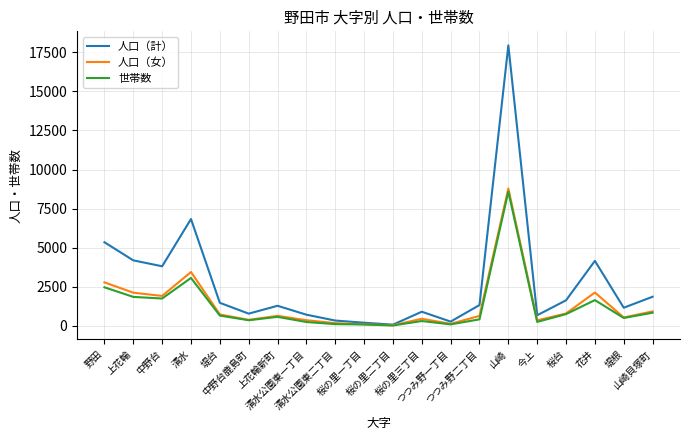

What is the highest value of the 人口（女） series?

8784